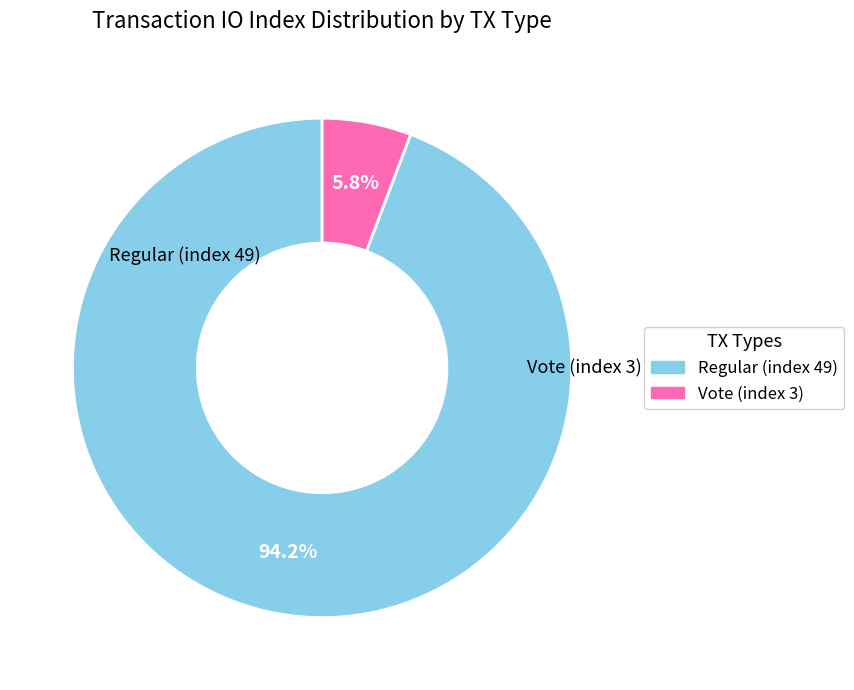

To the nearest percent, what is the combined percentage of Regular (index 49) and Vote (index 3)?

100%